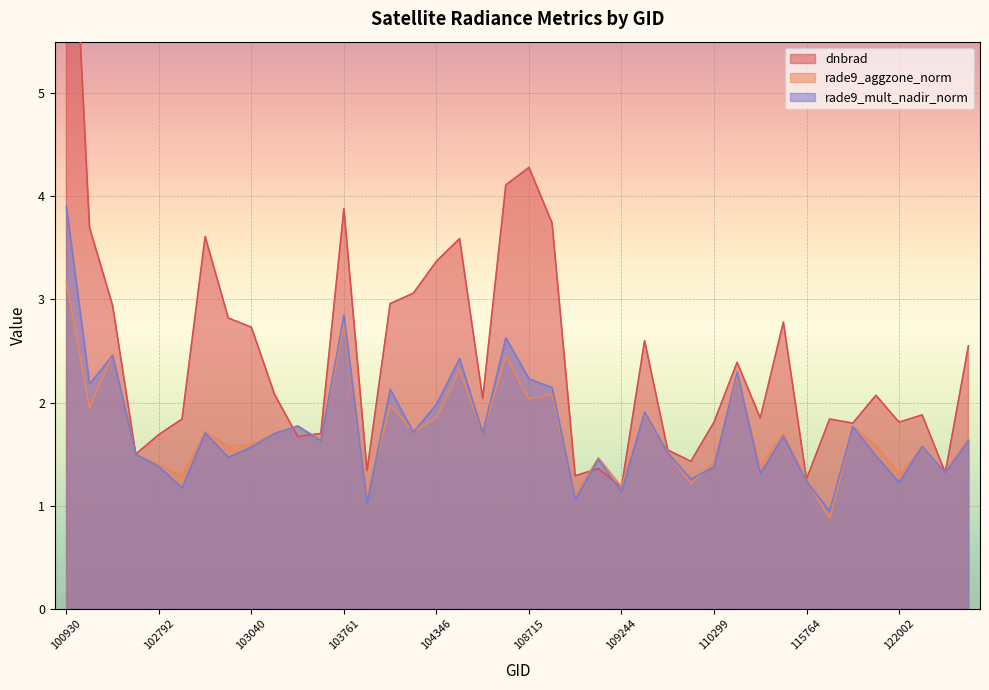

In dnbrad, how many points are lower than both neighbors (excluding endpoints)?

12